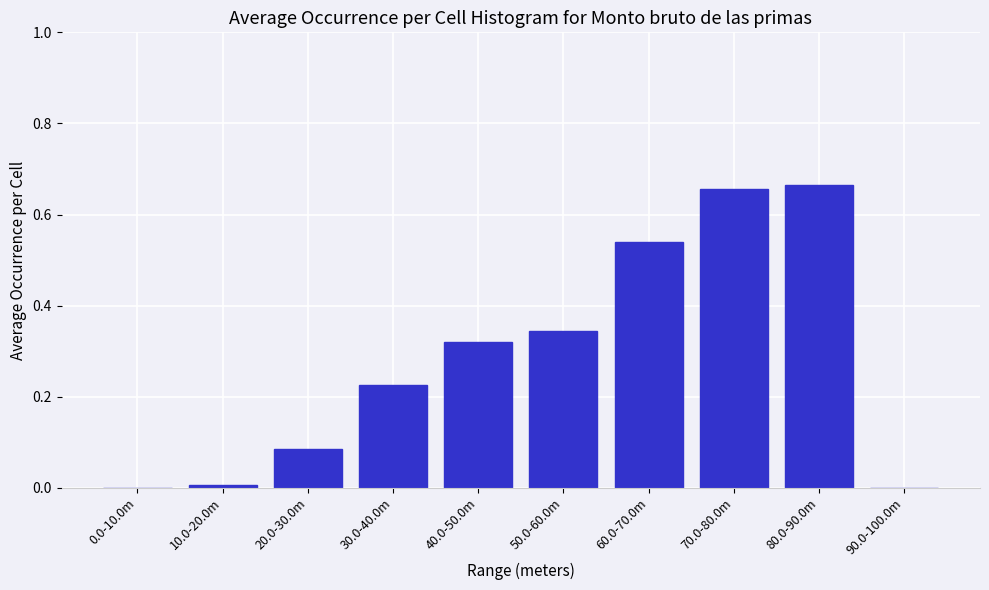

What is the sum of all values?

2.8